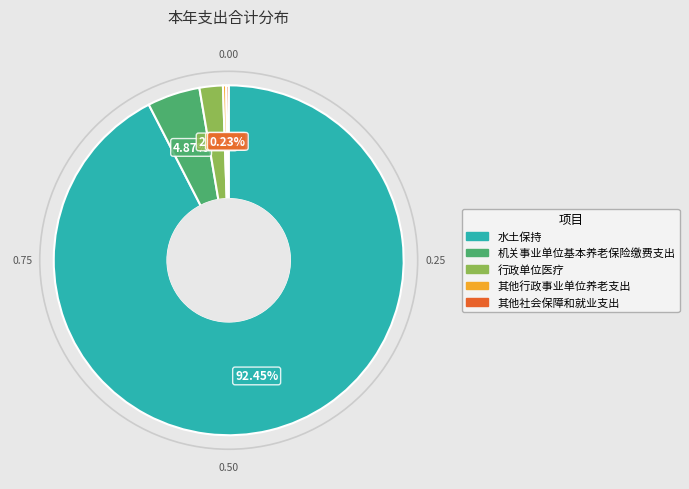

Between 水土保持 and 行政单位医疗, which is larger?

水土保持